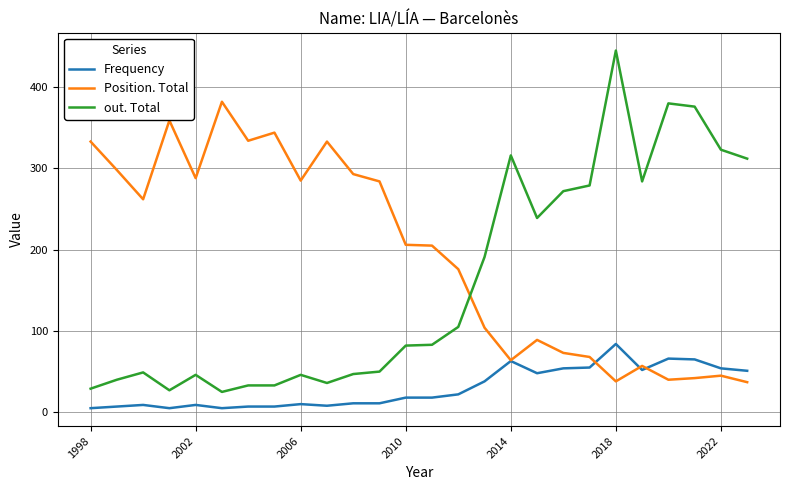

Which series has the widest spread of values?

out. Total